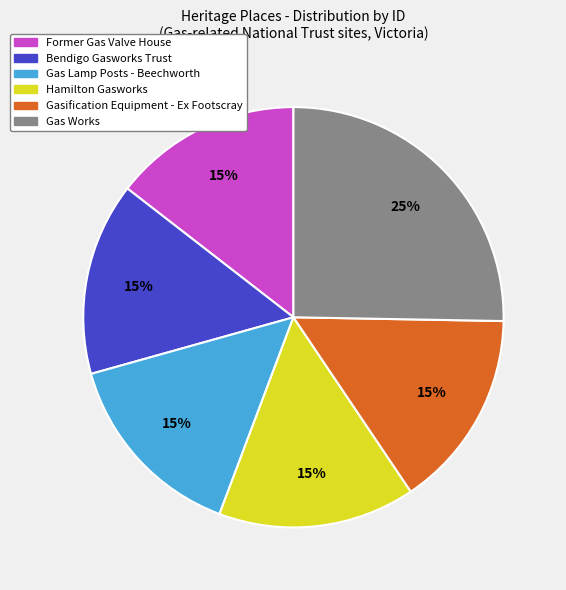

Between Gasification Equipment - Ex Footscray and Gas Works, which is larger?

Gas Works